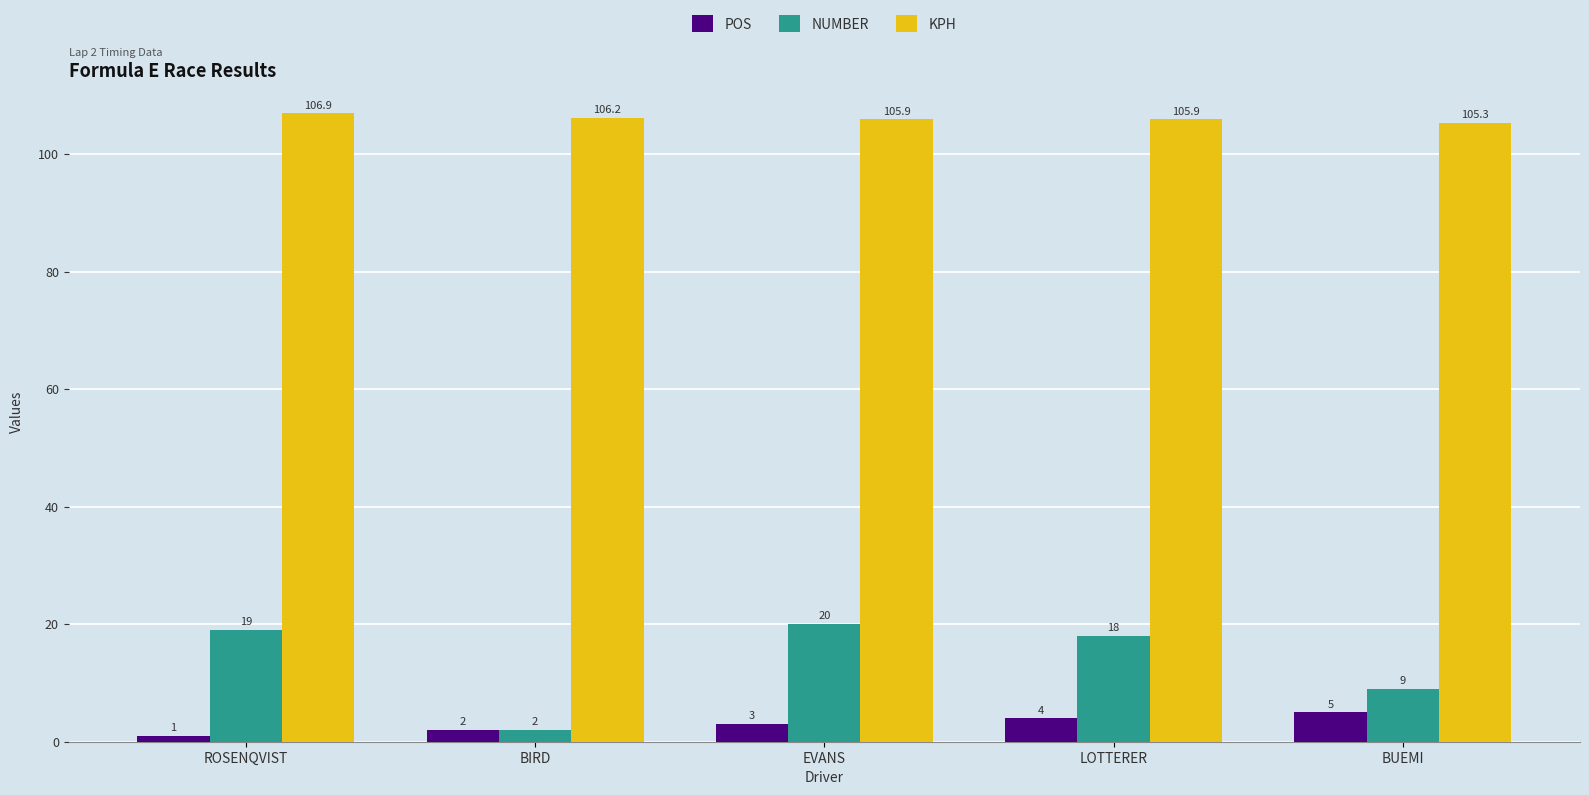

How many series are shown in this chart?

3